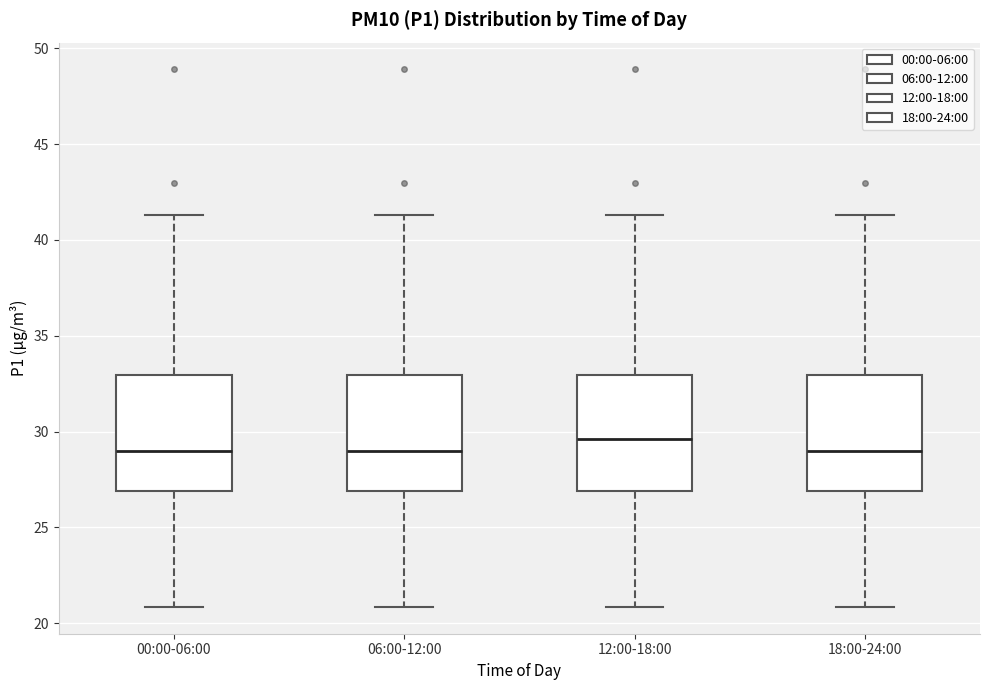

Where does the median line of the box for 18:00-24:00 sit on the y-axis? The values are not printed on the chart, so give them approximately, as read against the axis.

29.0